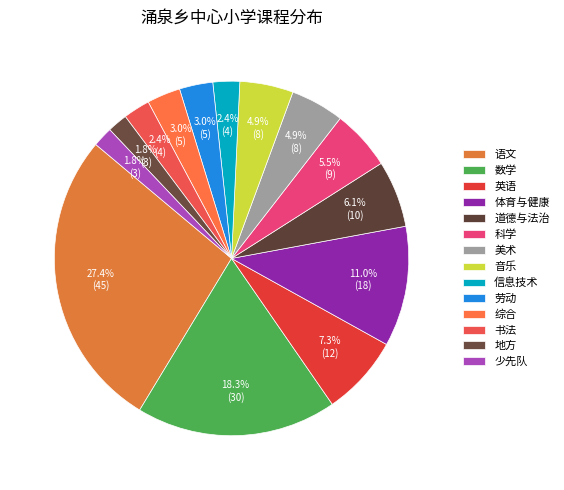

What is the smallest slice in the pie chart?

地方